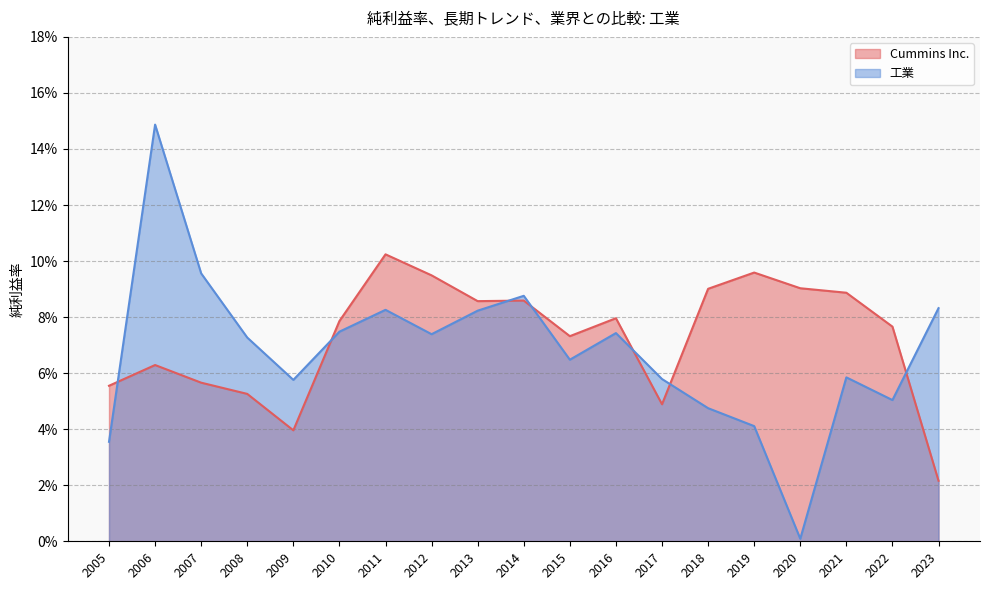

What are all the series names shown in the legend?

Cummins Inc., 工業